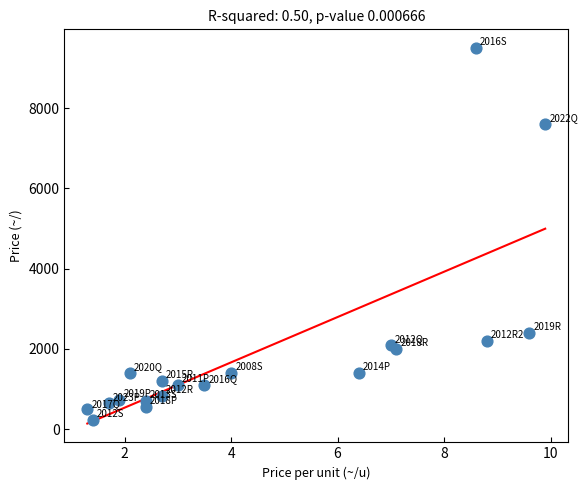

What Y value in the scatter plot is closest to 4865?

2400